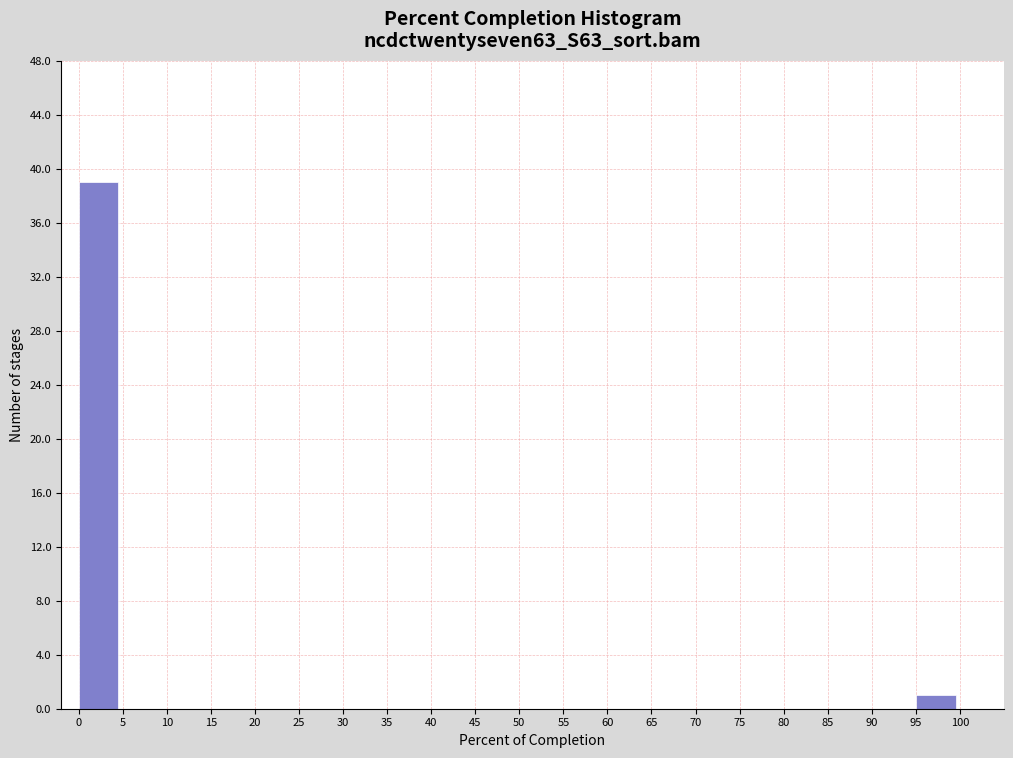

Reading left to right, list every bar in this chart as the range it spans on the x-axis followed by its height. The values are not printed on the chart, so give them approximately, as read against the axis.

0 to 5: 39
5 to 10: 0
10 to 15: 0
15 to 20: 0
20 to 25: 0
25 to 30: 0
30 to 35: 0
35 to 40: 0
40 to 45: 0
45 to 50: 0
50 to 55: 0
55 to 60: 0
60 to 65: 0
65 to 70: 0
70 to 75: 0
75 to 80: 0
80 to 85: 0
85 to 90: 0
90 to 95: 0
95 to 100: 1